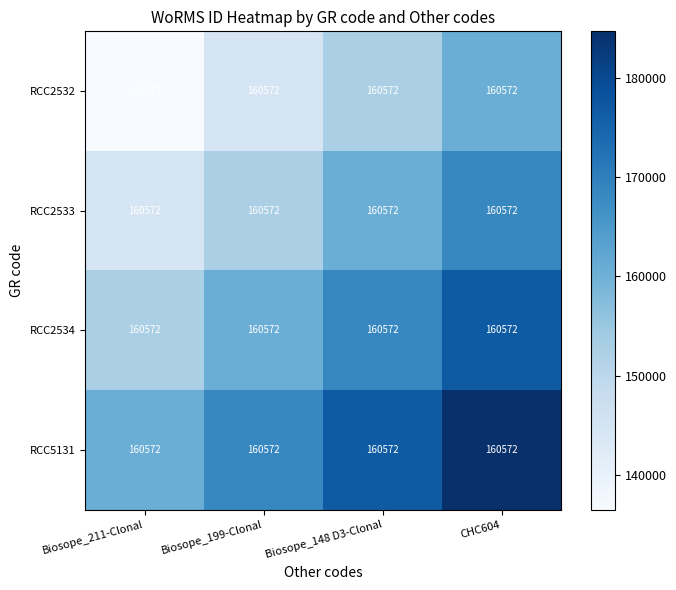

Reading left to right, extract all data points from this chart.

RCC2532: Biosope_211-Clonal=160572.0	Biosope_199-Clonal=160572.0	Biosope_148 D3-Clonal=160572.0	CHC604=160572.0
RCC2533: Biosope_211-Clonal=160572.0	Biosope_199-Clonal=160572.0	Biosope_148 D3-Clonal=160572.0	CHC604=160572.0
RCC2534: Biosope_211-Clonal=160572.0	Biosope_199-Clonal=160572.0	Biosope_148 D3-Clonal=160572.0	CHC604=160572.0
RCC5131: Biosope_211-Clonal=160572.0	Biosope_199-Clonal=160572.0	Biosope_148 D3-Clonal=160572.0	CHC604=160572.0